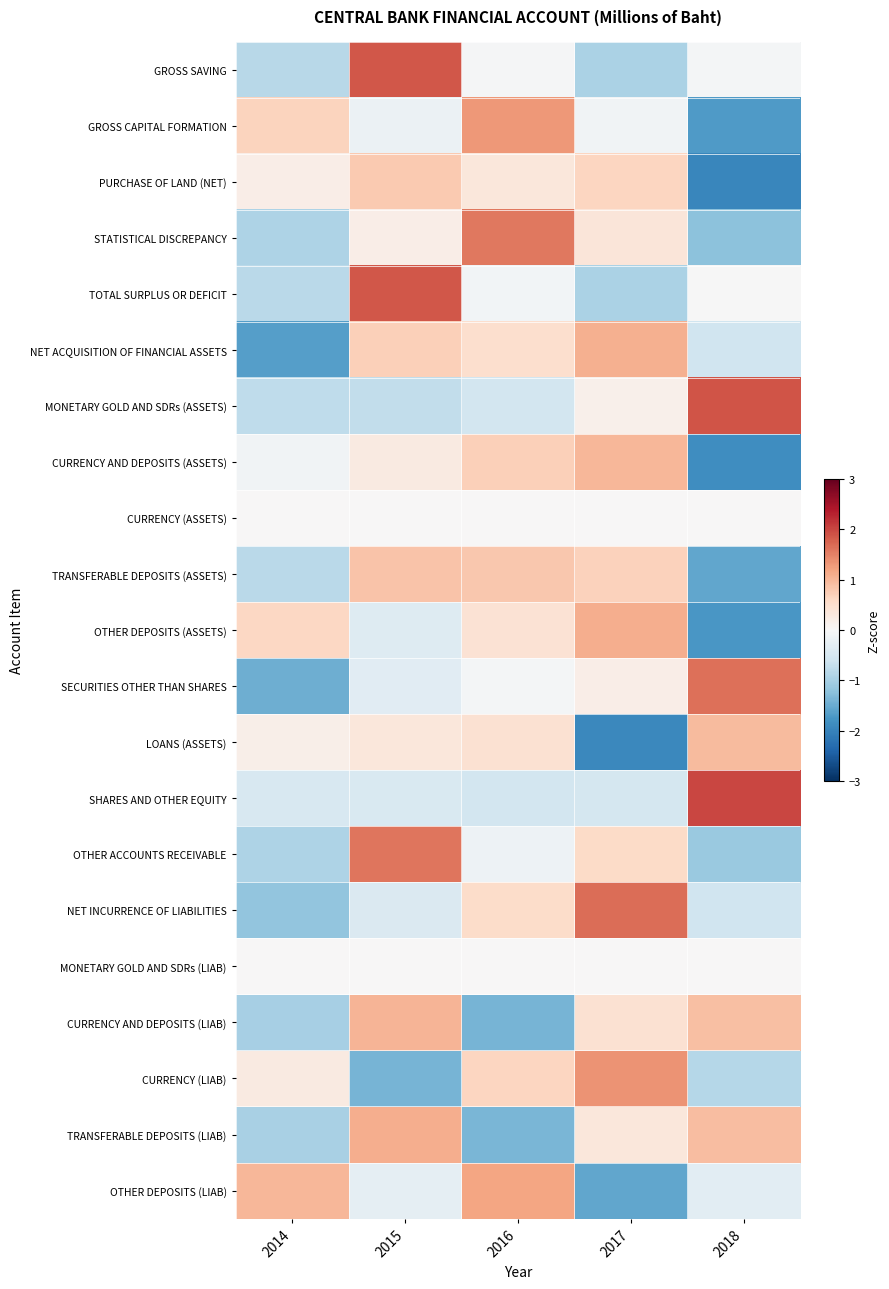

Reading left to right, extract all data points from this chart.

GROSS SAVING: 2014=-0.8	2015=1.9	2016=-0.0	2017=-0.9	2018=-0.1
GROSS CAPITAL FORMATION: 2014=0.7	2015=-0.2	2016=1.3	2017=-0.1	2018=-1.7
PURCHASE OF LAND (NET): 2014=0.2	2015=0.8	2016=0.3	2017=0.6	2018=-2.0
STATISTICAL DISCREPANCY: 2014=-0.9	2015=0.2	2016=1.6	2017=0.4	2018=-1.2
TOTAL SURPLUS OR DEFICIT: 2014=-0.8	2015=1.9	2016=-0.1	2017=-1.0	2018=-0.0
NET ACQUISITION OF FINANCIAL ASSETS: 2014=-1.7	2015=0.7	2016=0.5	2017=1.1	2018=-0.6
MONETARY GOLD AND SDRs (ASSETS): 2014=-0.8	2015=-0.7	2016=-0.5	2017=0.1	2018=1.9
CURRENCY AND DEPOSITS (ASSETS): 2014=-0.1	2015=0.3	2016=0.7	2017=1.0	2018=-1.9
CURRENCY (ASSETS): 2014=0.0	2015=0.0	2016=0.0	2017=0.0	2018=0.0
TRANSFERABLE DEPOSITS (ASSETS): 2014=-0.8	2015=0.9	2016=0.8	2017=0.7	2018=-1.6
OTHER DEPOSITS (ASSETS): 2014=0.6	2015=-0.4	2016=0.4	2017=1.1	2018=-1.8
SECURITIES OTHER THAN SHARES: 2014=-1.5	2015=-0.3	2016=-0.1	2017=0.2	2018=1.6
LOANS (ASSETS): 2014=0.2	2015=0.3	2016=0.5	2017=-1.9	2018=1.0
SHARES AND OTHER EQUITY: 2014=-0.5	2015=-0.4	2016=-0.5	2017=-0.5	2018=2.0
OTHER ACCOUNTS RECEIVABLE: 2014=-0.9	2015=1.6	2016=-0.1	2017=0.6	2018=-1.1
NET INCURRENCE OF LIABILITIES: 2014=-1.2	2015=-0.4	2016=0.5	2017=1.7	2018=-0.6
MONETARY GOLD AND SDRs (LIAB): 2014=0.0	2015=0.0	2016=0.0	2017=0.0	2018=0.0
CURRENCY AND DEPOSITS (LIAB): 2014=-1.0	2015=1.0	2016=-1.4	2017=0.5	2018=0.9
CURRENCY (LIAB): 2014=0.3	2015=-1.4	2016=0.6	2017=1.4	2018=-0.9
TRANSFERABLE DEPOSITS (LIAB): 2014=-1.0	2015=1.1	2016=-1.4	2017=0.3	2018=0.9
OTHER DEPOSITS (LIAB): 2014=1.0	2015=-0.3	2016=1.2	2017=-1.6	2018=-0.3